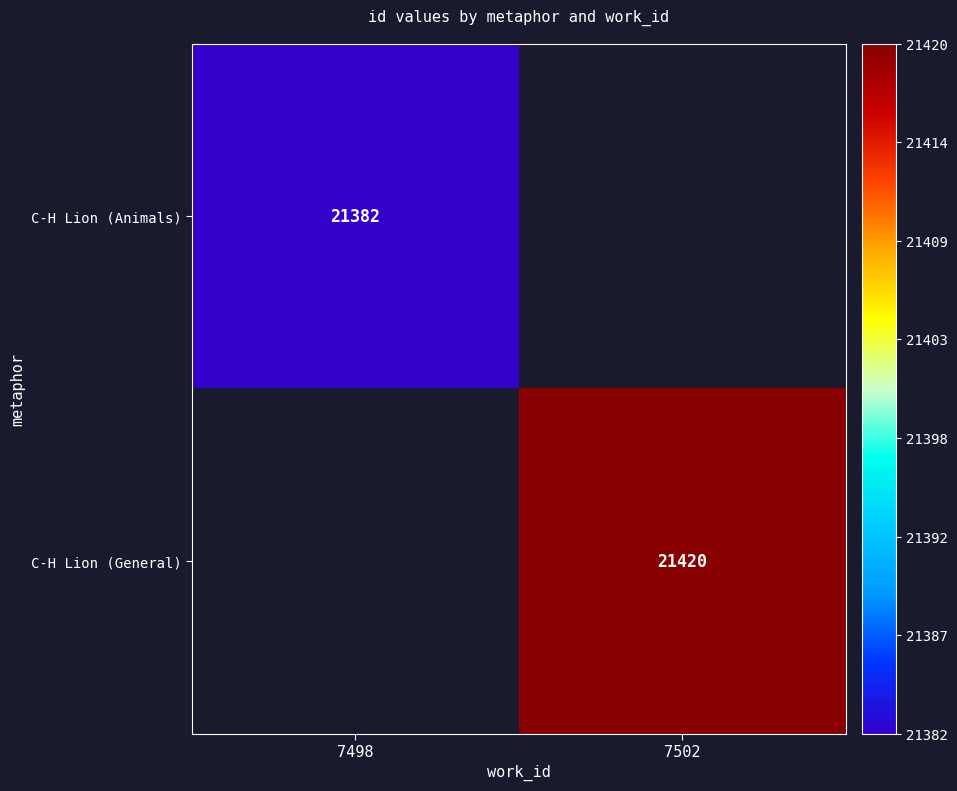

At how many categories does at least one series exceed 21407?

1